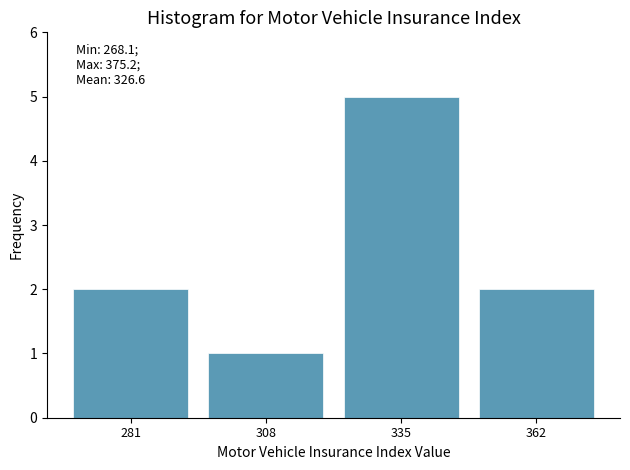

Which range on the x-axis has the tallest bar?

320 to 350